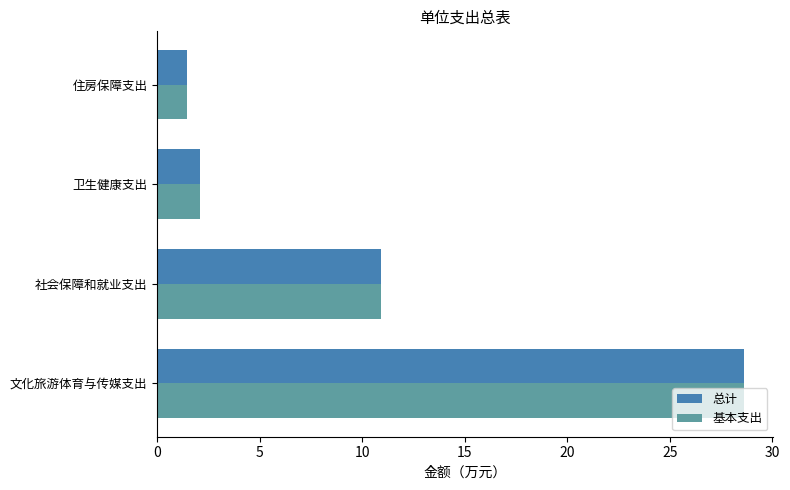

Read the 基本支出 value at 卫生健康支出.

2.1